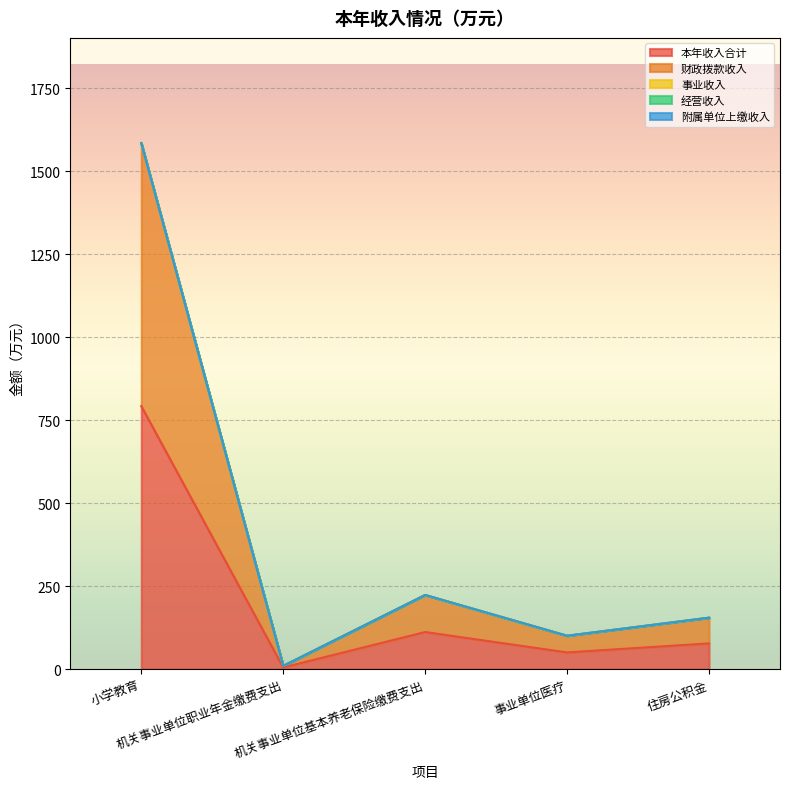

List the labels in order of 经营收入 value, largest first.

小学教育, 机关事业单位职业年金缴费支出, 机关事业单位基本养老保险缴费支出, 事业单位医疗, 住房公积金